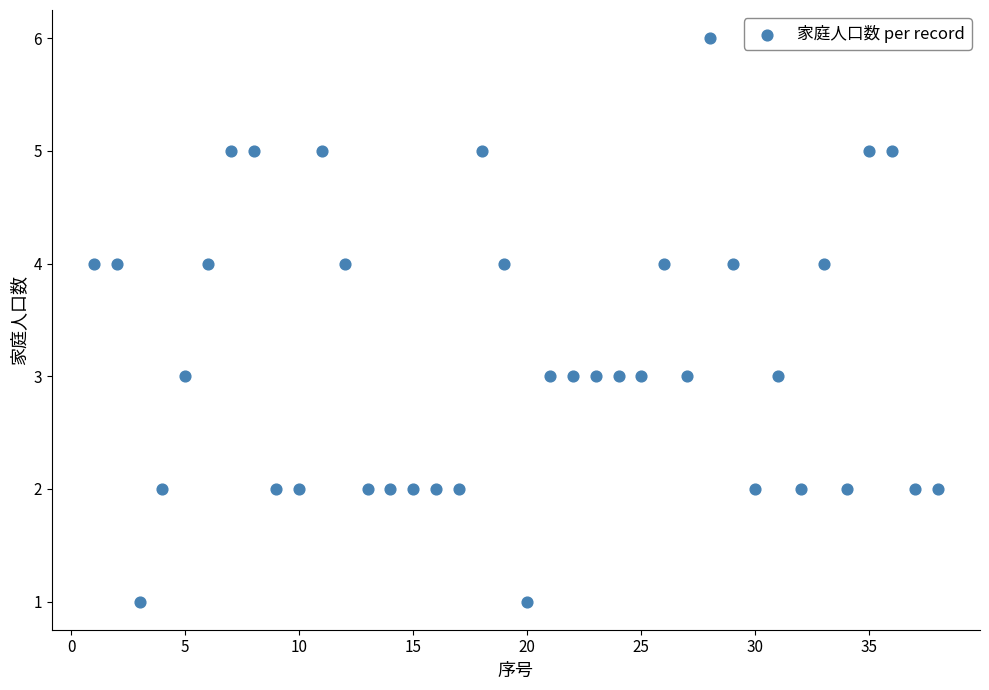

What is the range of Y values (max minus min)?

5